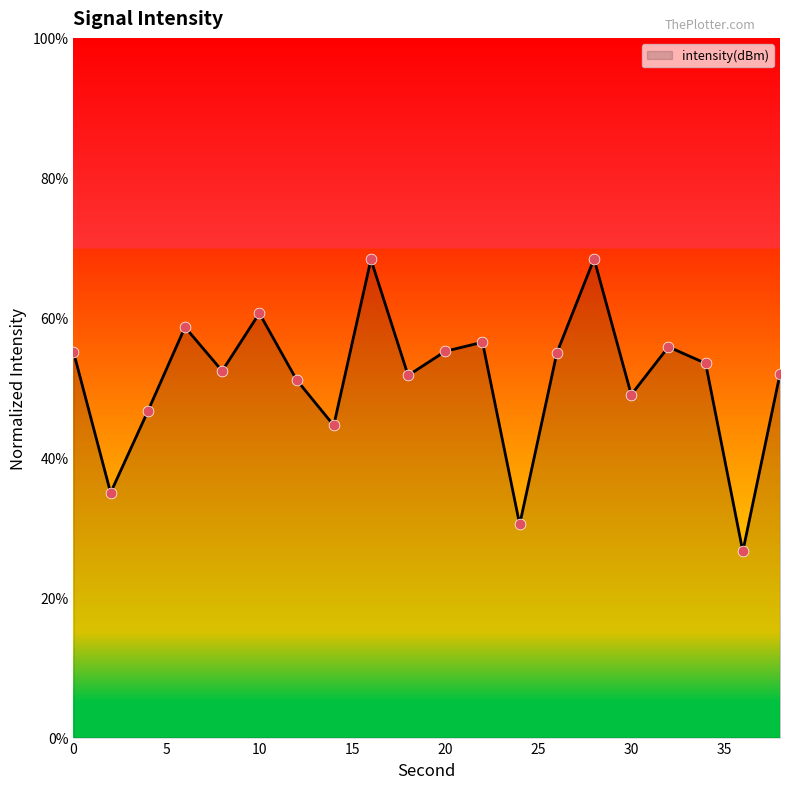

What is the greatest value displayed?

68.4